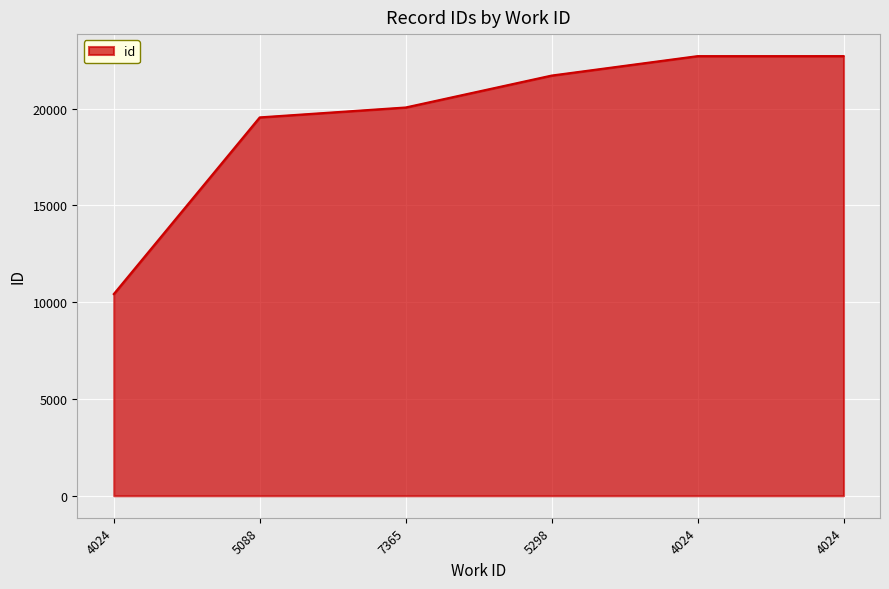

The value at 7365 is 12074. True or false?

False